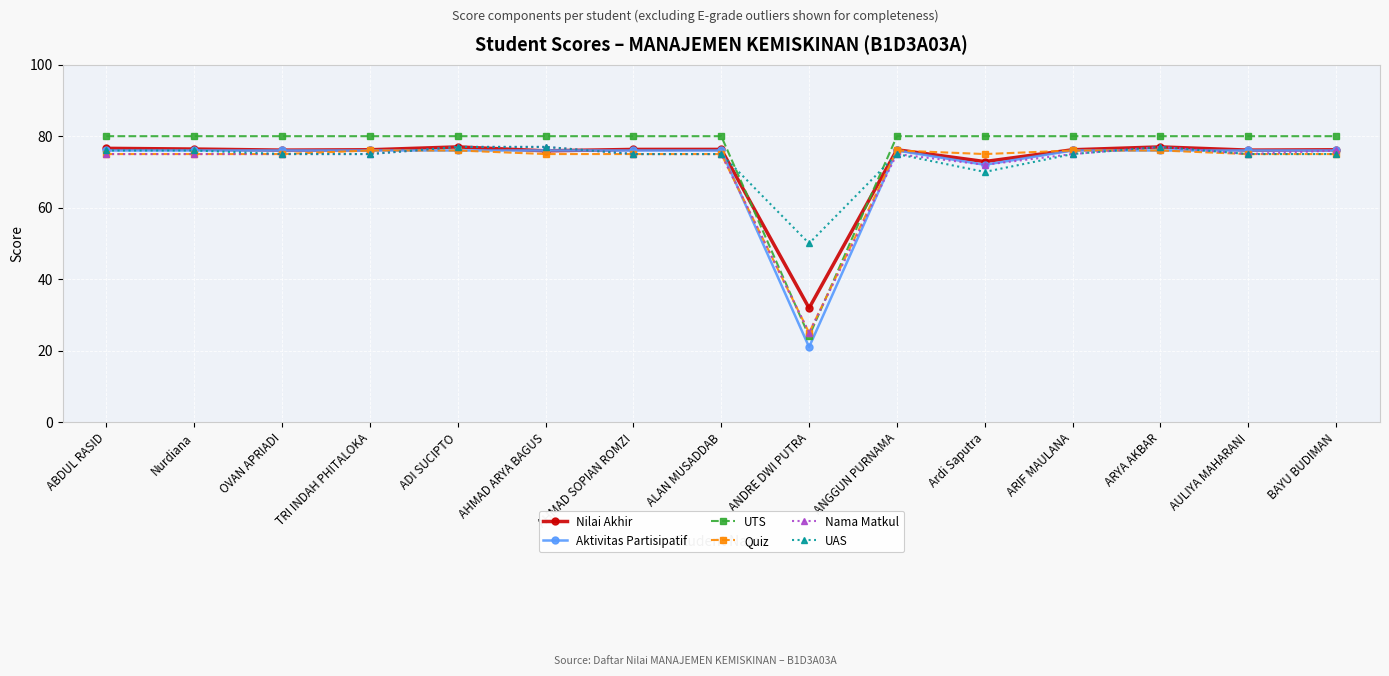

What is the total value across all series at BAYU BUDIMAN?

458.2